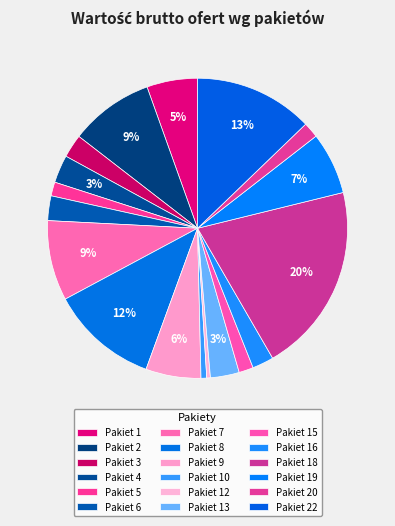

Count the number of slices in the pie.

18